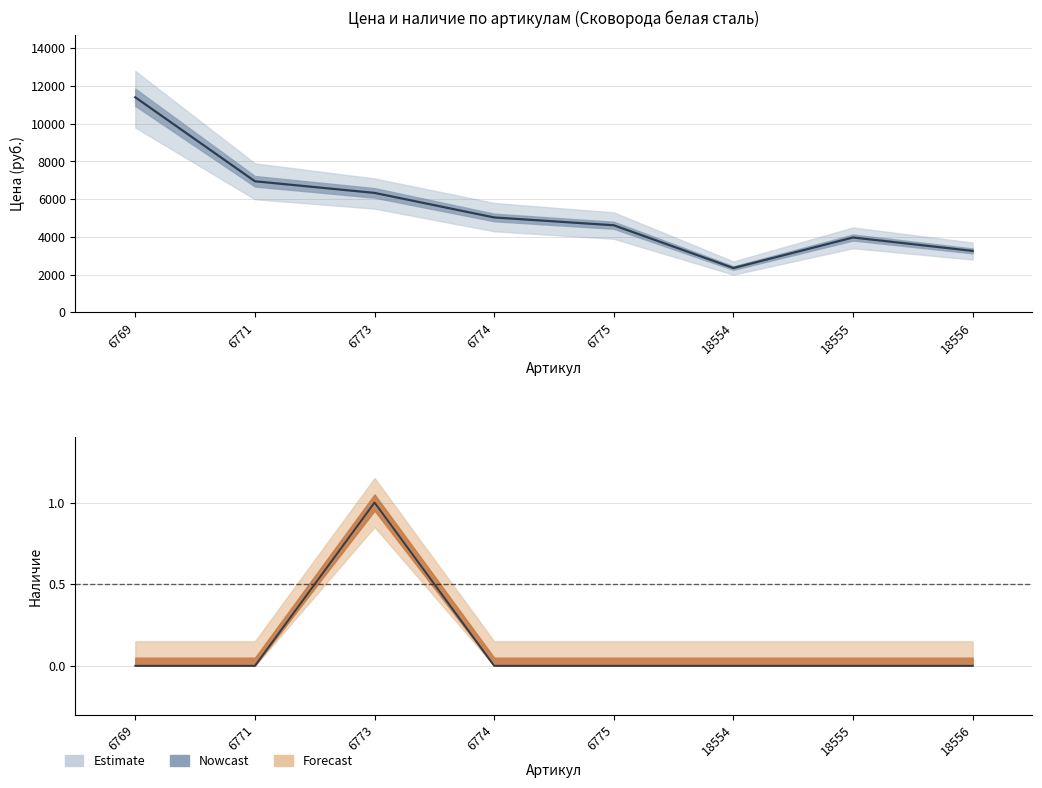

At how many categories does at least one series exceed 4475?

5